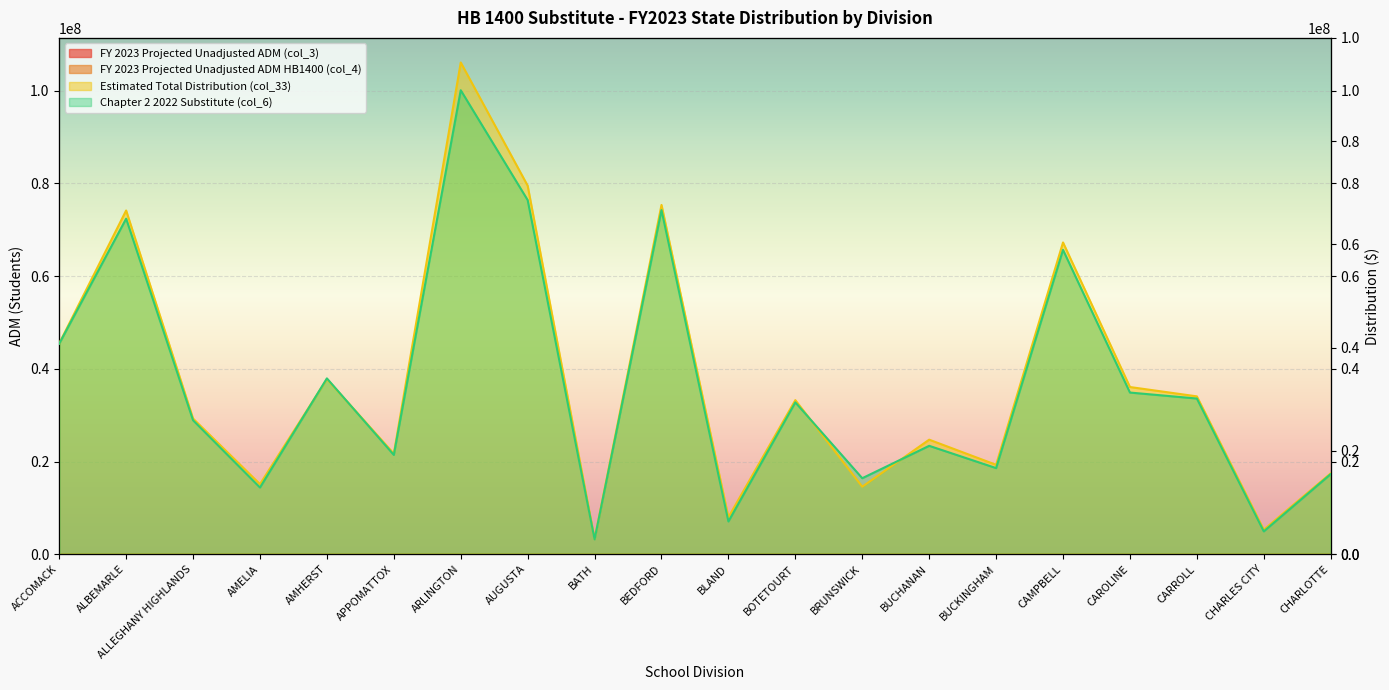

Between CAROLINE and BOTETOURT, which is larger?

BOTETOURT